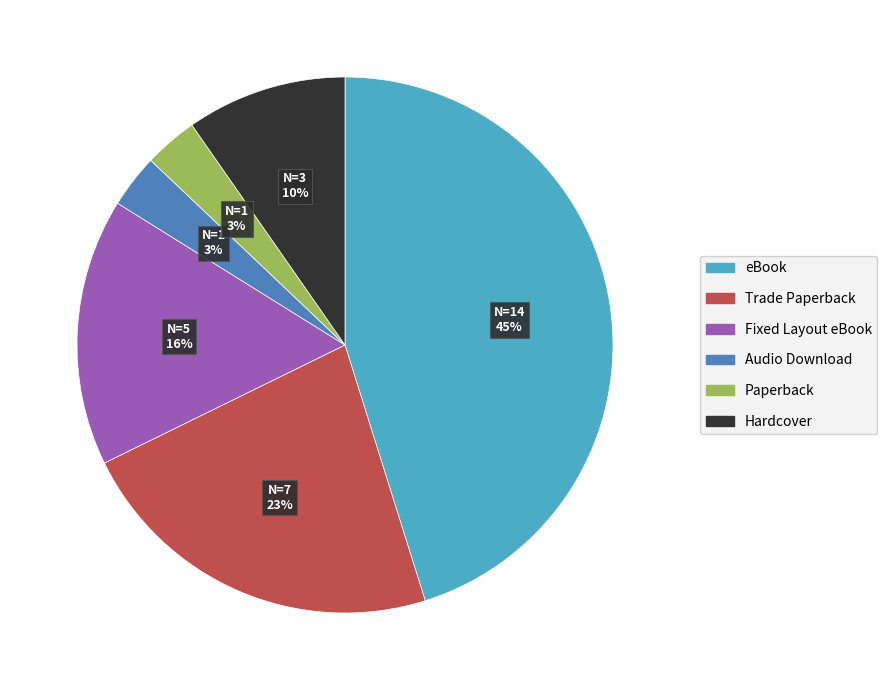

To the nearest percent, what percentage of the pie is Trade Paperback?

23%